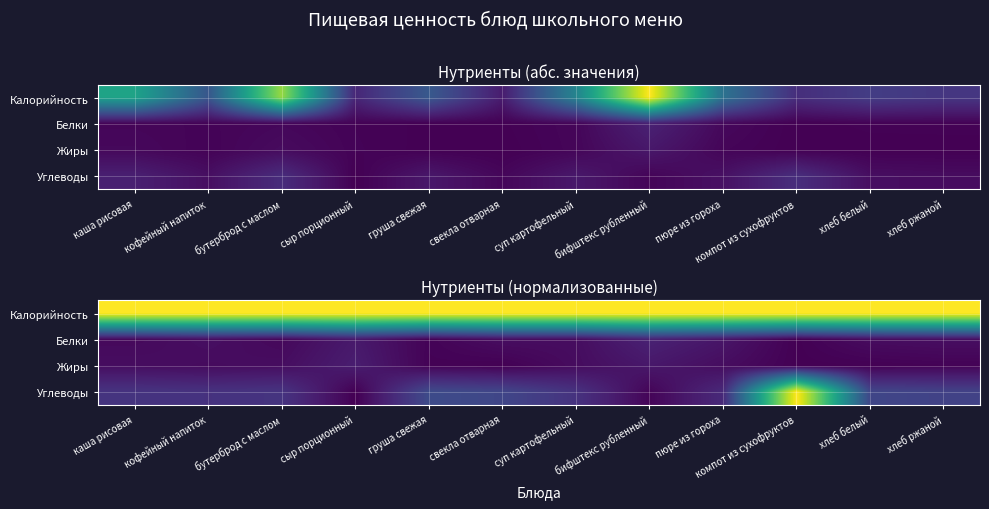

List the series in order of their peak value, highest first.

Калорийность, Углеводы, Белки, Жиры